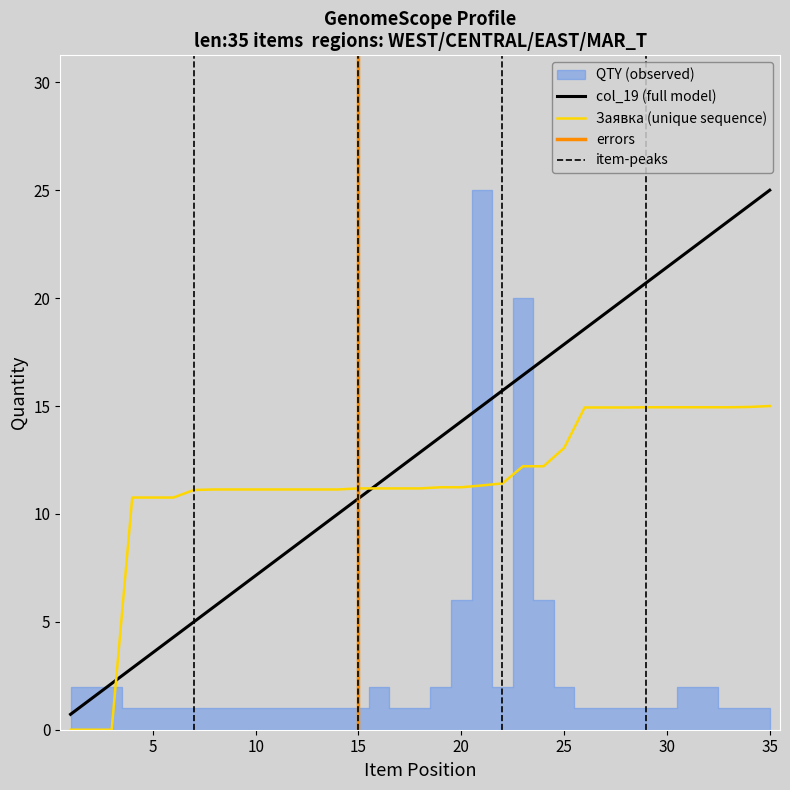

What is the difference between the maximum and minimum values in the col_19 series?

24.3